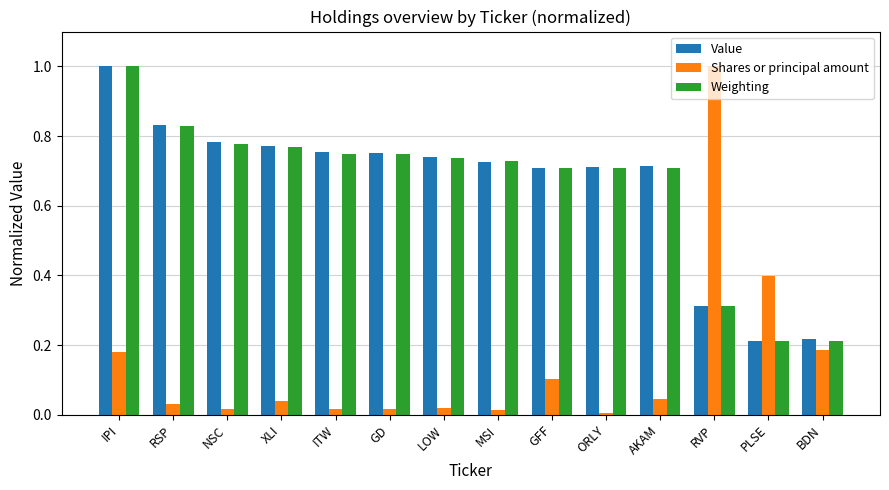

Which series has the widest spread of values?

Shares or principal amount